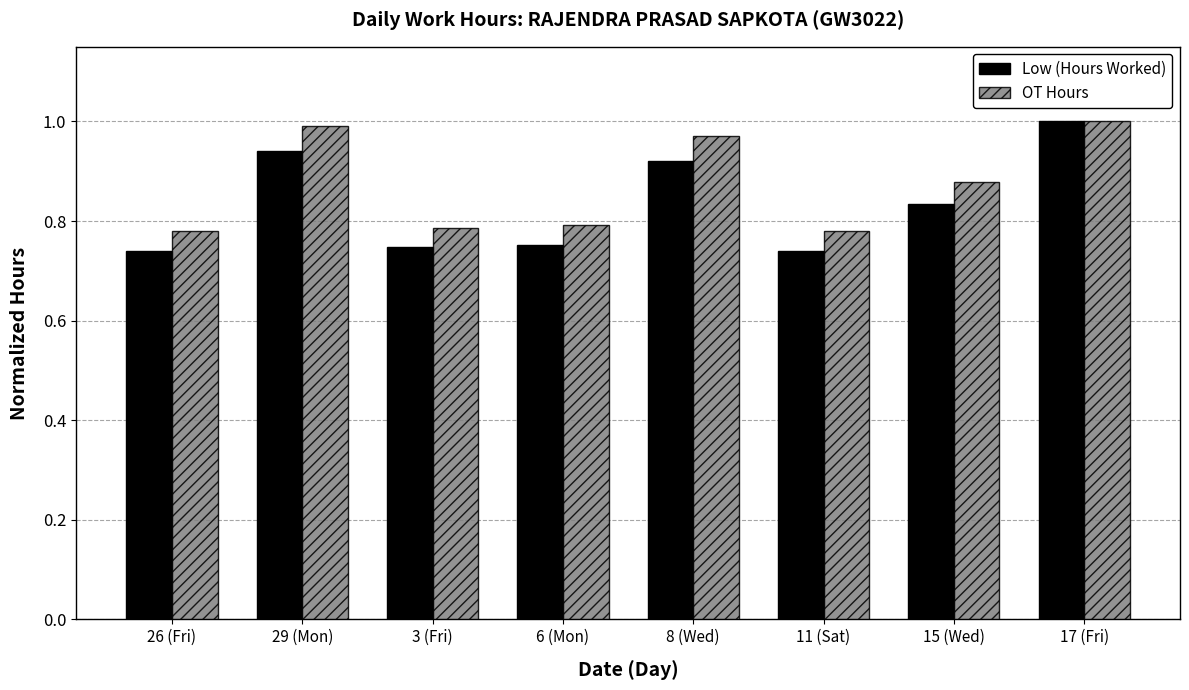

What is the sum of all Low (Hours Worked) values?

6.7